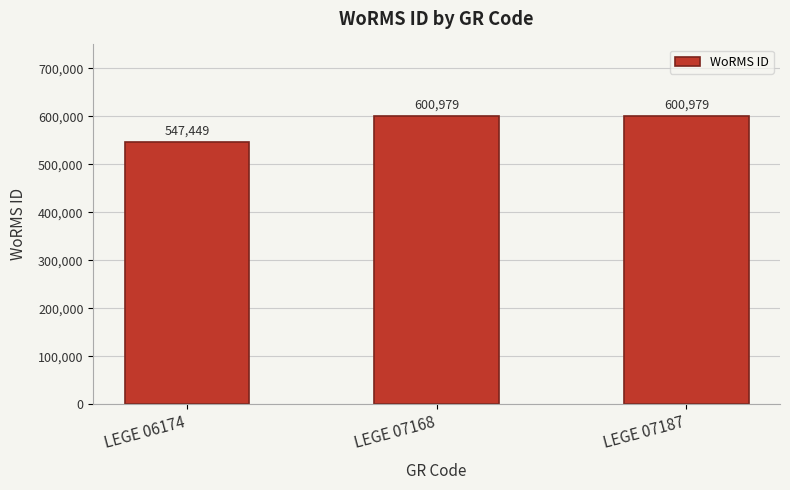

What is the change in value from LEGE 06174 to LEGE 07168?

+53530